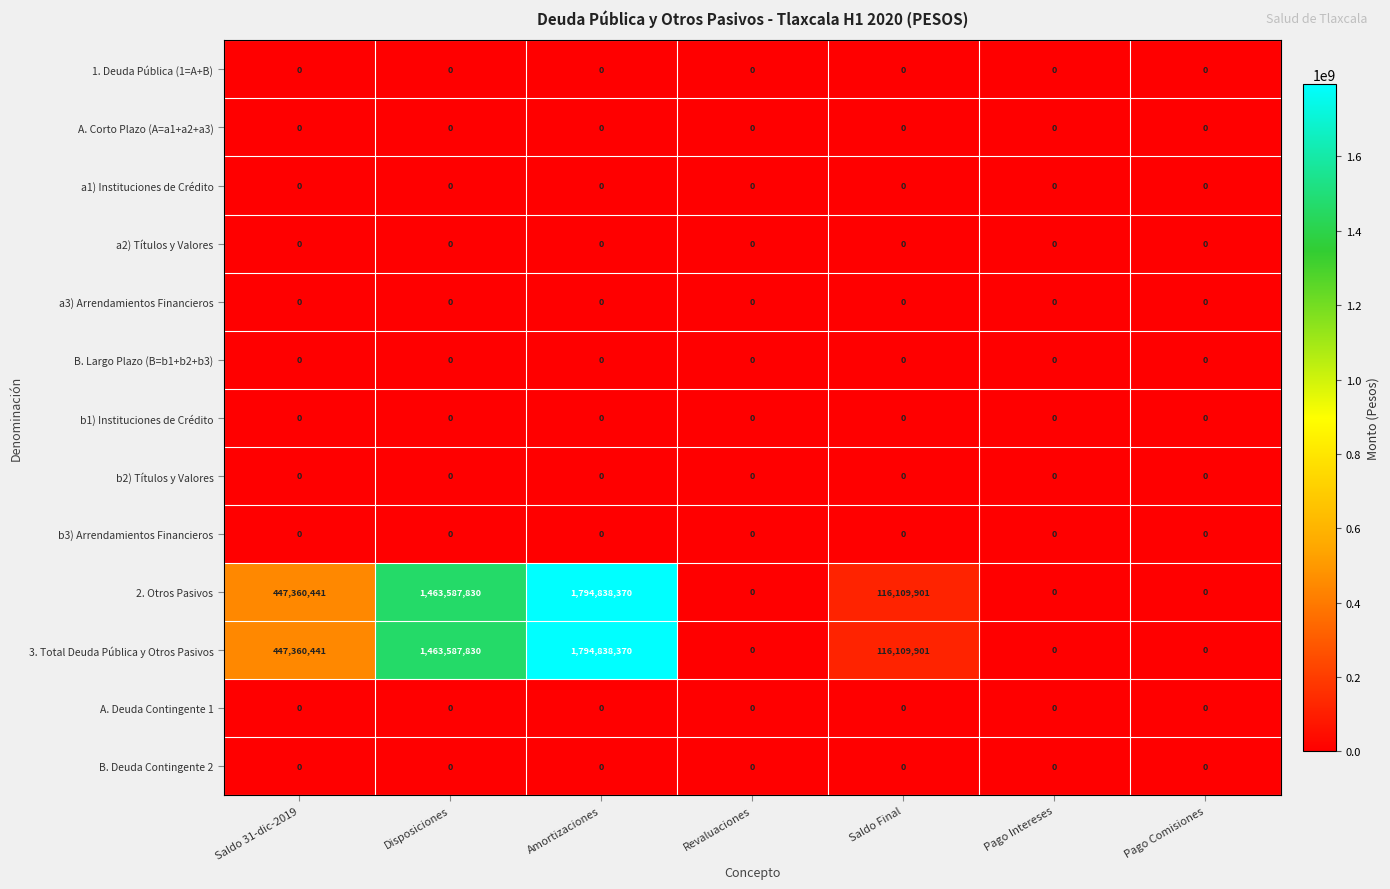

The value of B. Deuda Contingente 2 at Amortizaciones is 0. True or false?

True